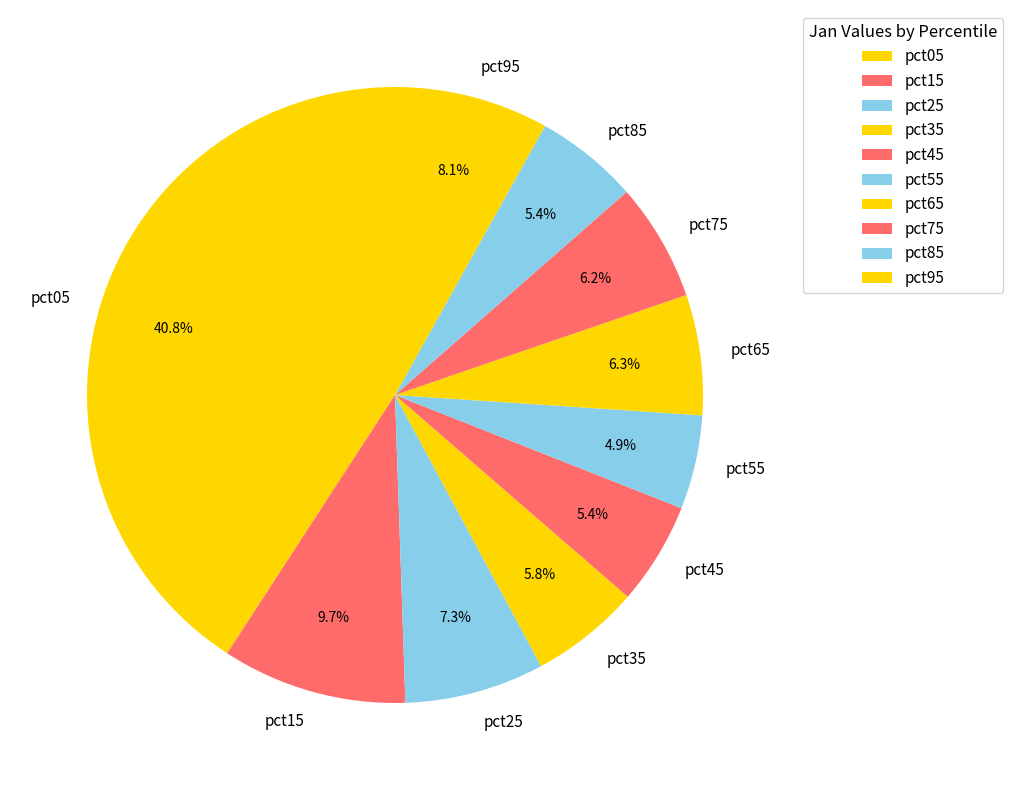

Which slice is the largest?

pct05